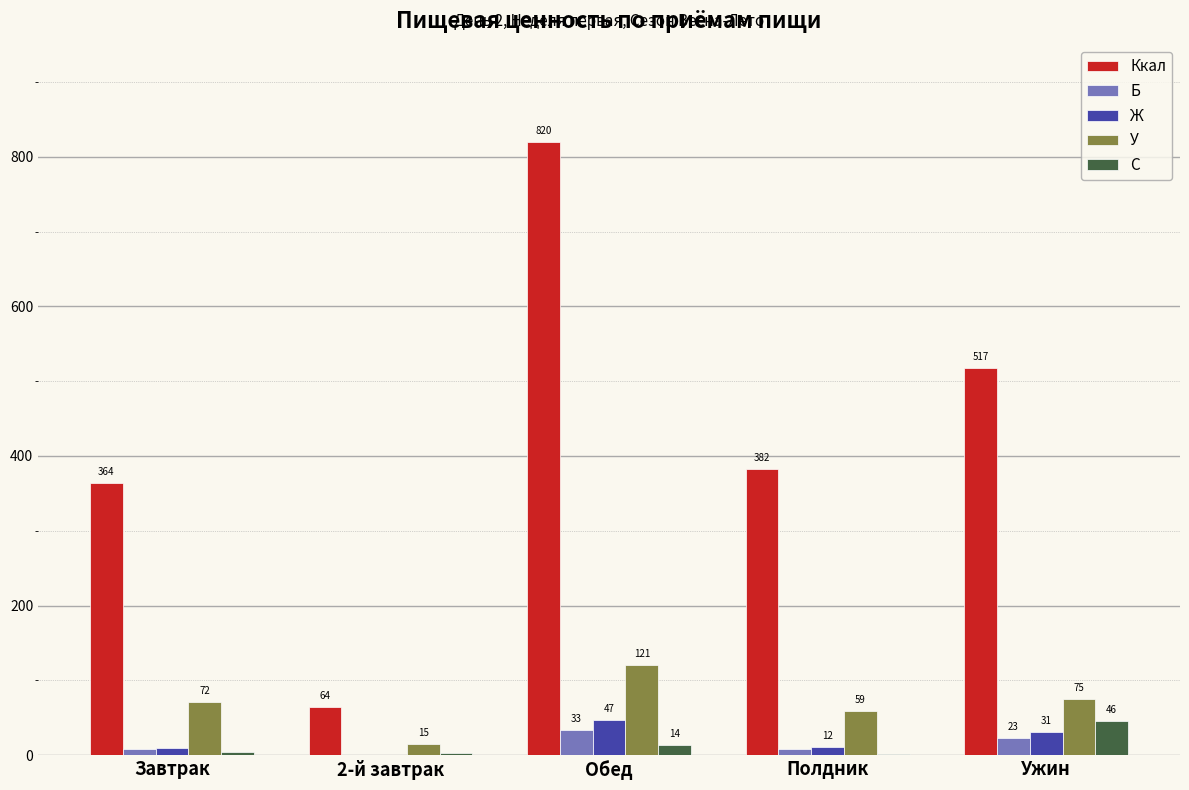

How many groups of bars are there?

5